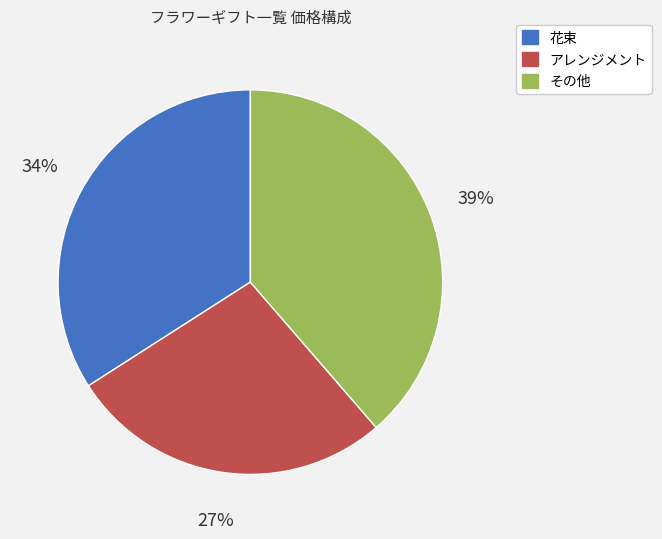

What percentage is the 花束 slice, to the nearest percent?

34%